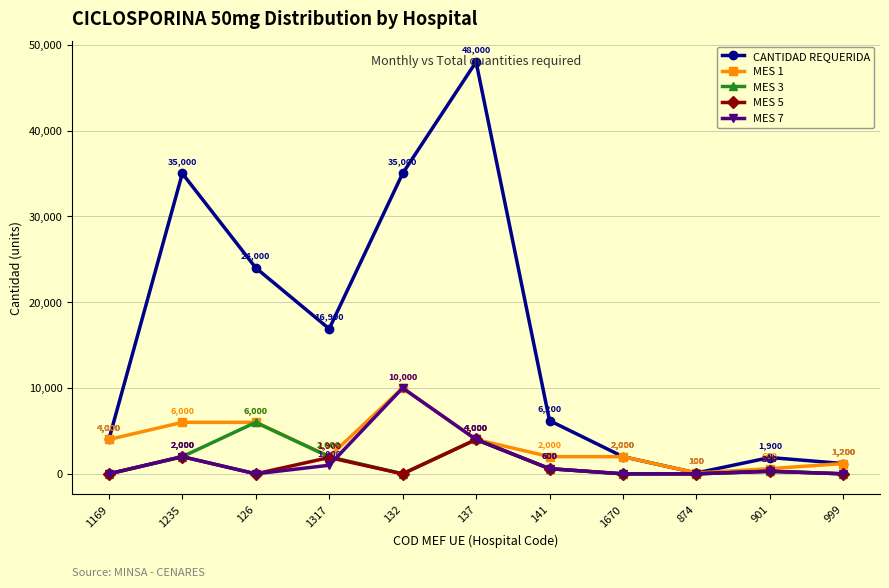

Between 1235 and 874, which series saw the biggest shift?

CANTIDAD REQUERIDA